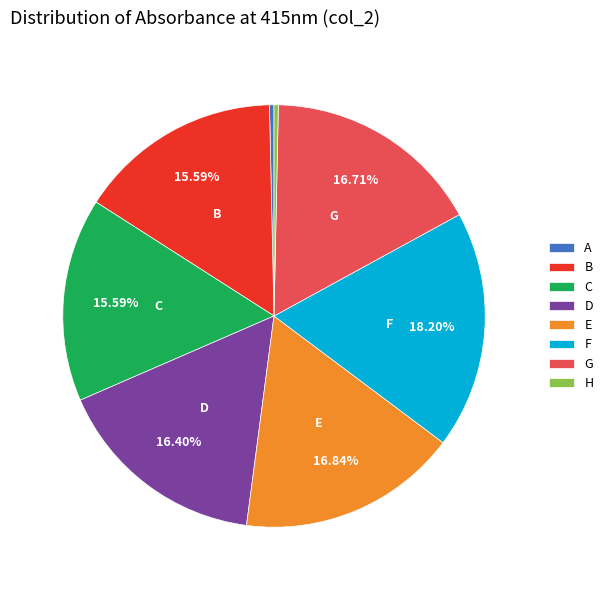

True or false: H accounts for 0% of the total.

True